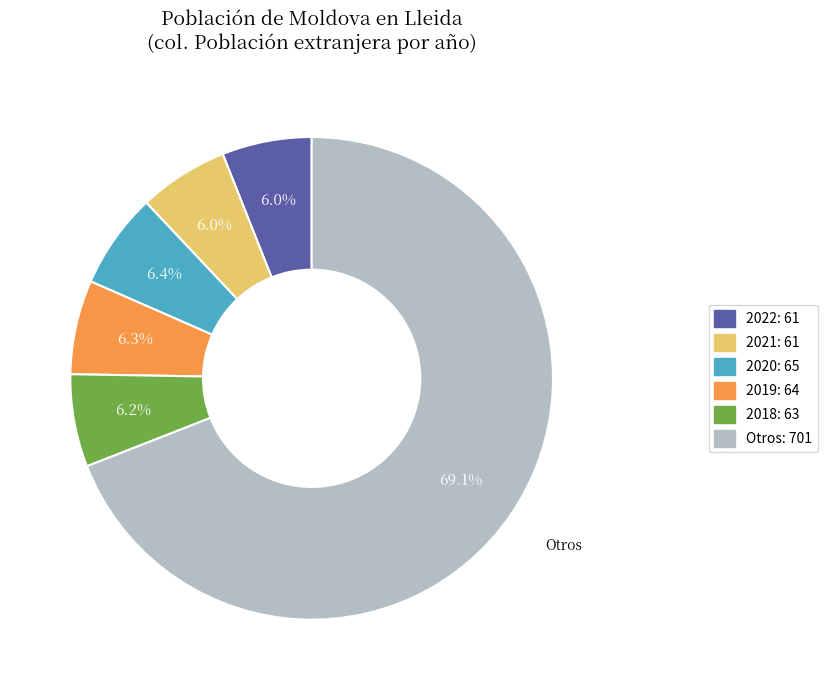

Is there a majority slice in this chart?

Yes